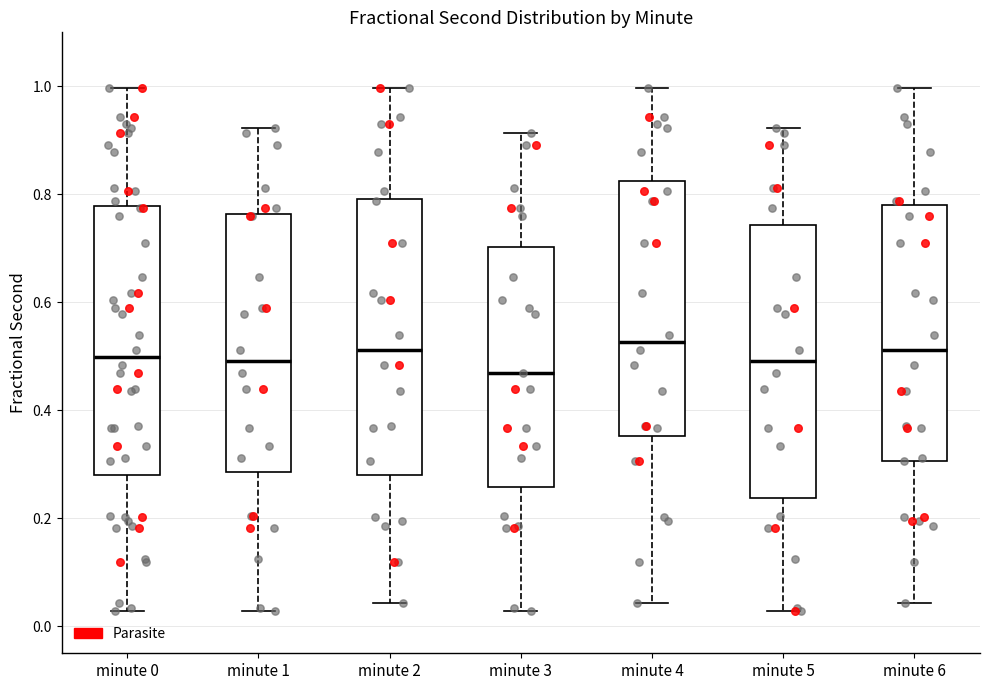

Reading left to right, transcribe this box plot: for each box, give where its median line is, the range the box spans, and where its two whiskers end, as read against the y-axis. The values are not printed on the chart, so give them approximately, as read against the axis.

minute 0: median 0.50, box 0.28 to 0.78, whiskers 0.02 to 1.00
minute 1: median 0.50, box 0.28 to 0.76, whiskers 0.02 to 0.92
minute 2: median 0.52, box 0.28 to 0.80, whiskers 0.04 to 1.00
minute 3: median 0.46, box 0.26 to 0.70, whiskers 0.02 to 0.92
minute 4: median 0.52, box 0.36 to 0.82, whiskers 0.04 to 1.00
minute 5: median 0.50, box 0.24 to 0.74, whiskers 0.02 to 0.92
minute 6: median 0.52, box 0.30 to 0.78, whiskers 0.04 to 1.00